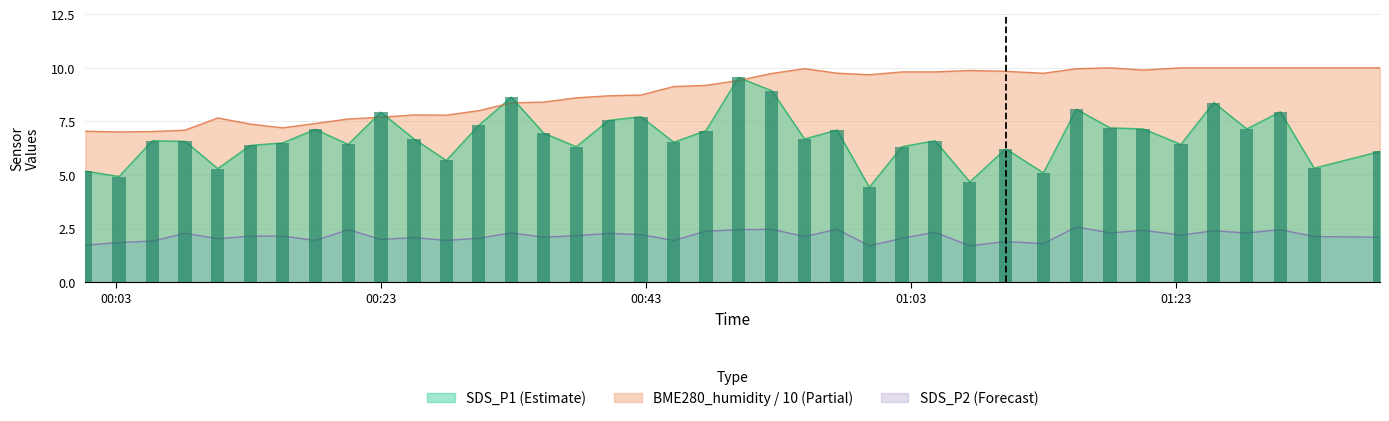

At which label does SDS_P2 reach its minimum?

2023/06/16 00:59:50